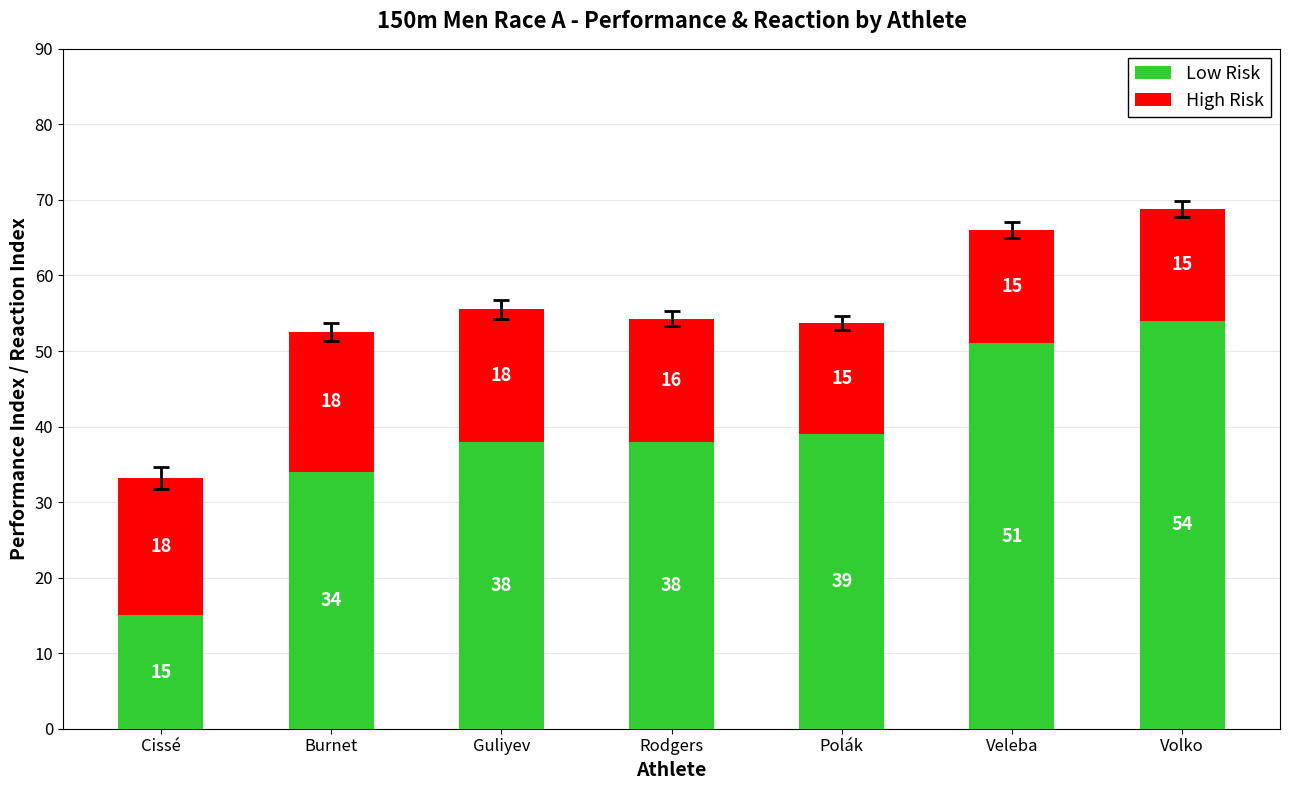

What is the difference between the Low Risk values at Rodgers and Polák?

1.0